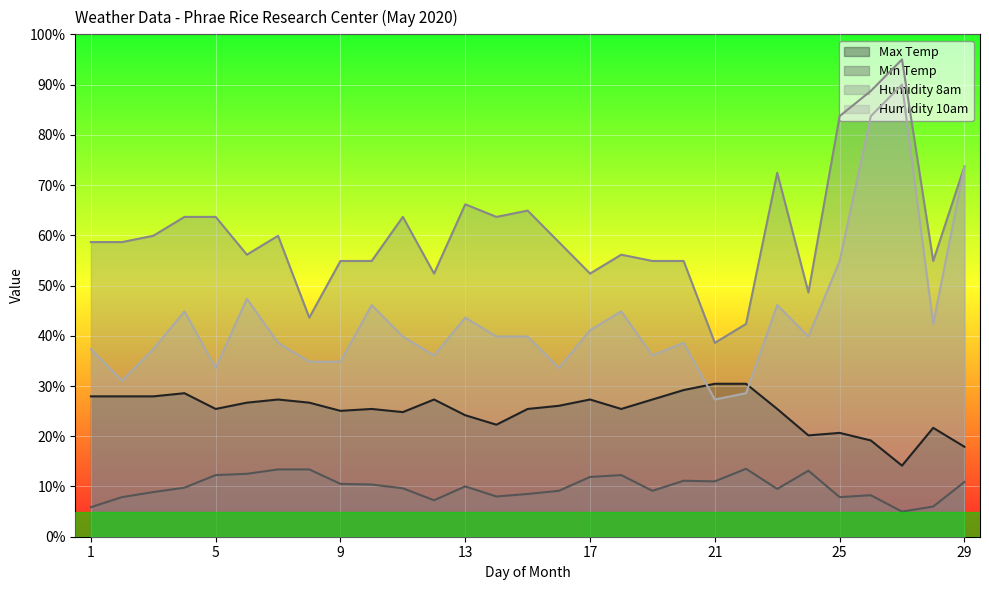

What is the approximate value of Min Temp at 17?

11.9